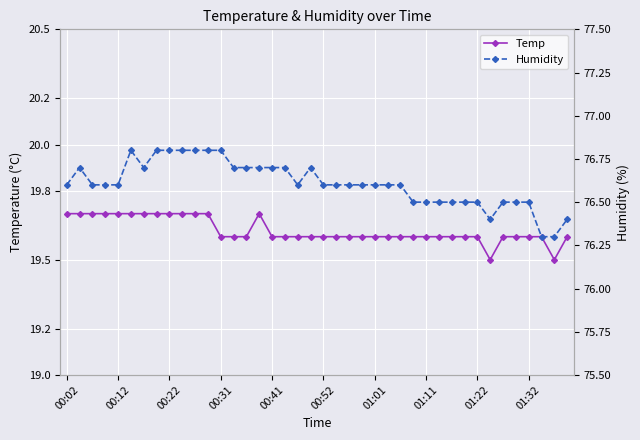

What are all the series names shown in the legend?

Temp, Humidity